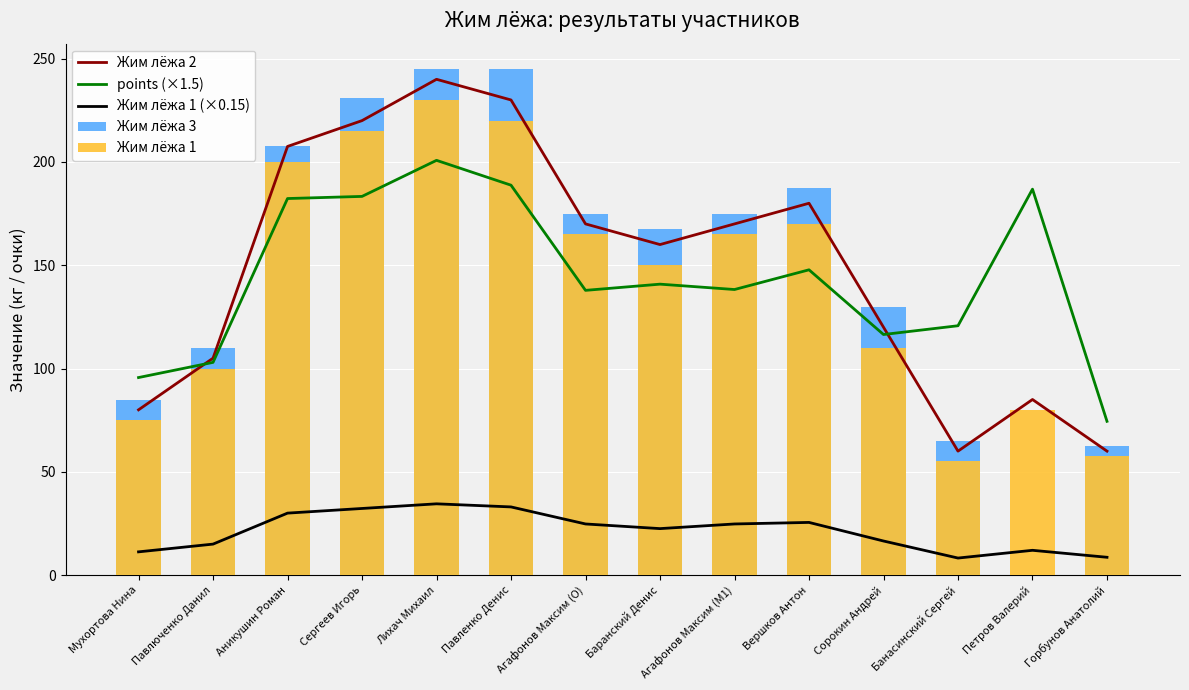

What is the approximate value of Жим лёжа 2 at Аникушин Роман?

207.5